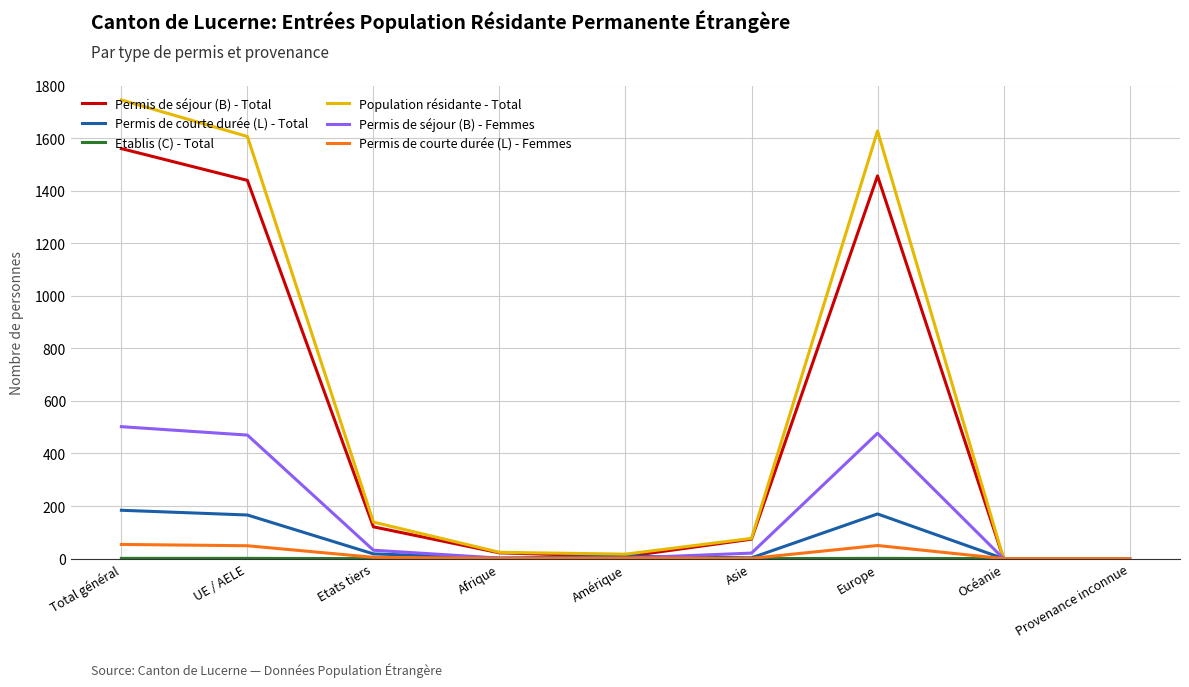

Which label corresponds to the largest value in the chart?

Total général